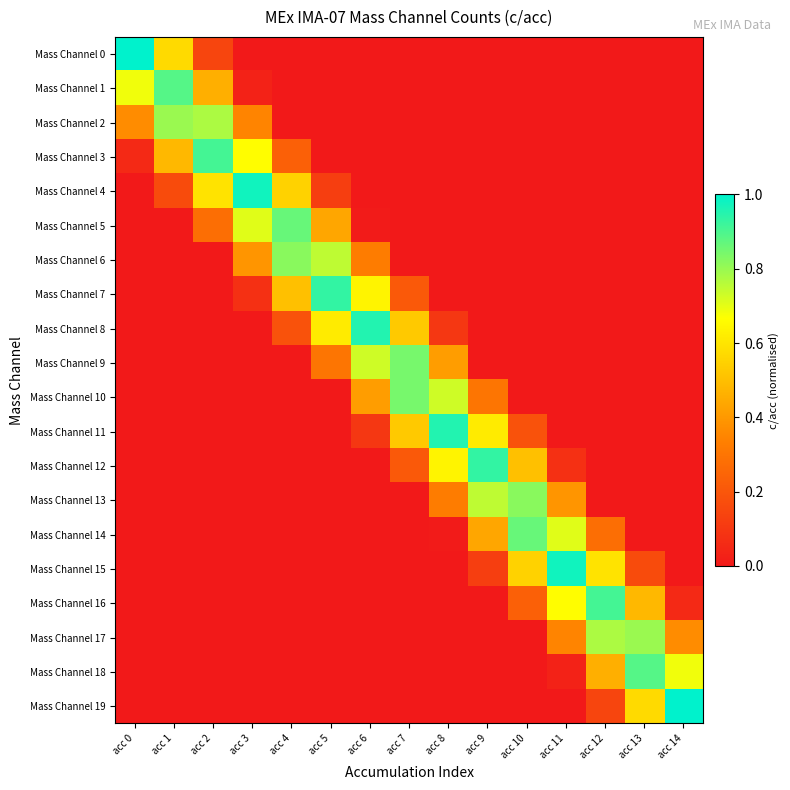

Reading left to right, extract all data points from this chart.

Mass Channel 0: acc 0=1.0	acc 1=0.6	acc 2=0.1	acc 3=0.0	acc 4=0.0	acc 5=0.0	acc 6=0.0	acc 7=0.0	acc 8=0.0	acc 9=0.0	acc 10=0.0	acc 11=0.0	acc 12=0.0	acc 13=0.0	acc 14=0.0
Mass Channel 1: acc 0=0.7	acc 1=0.9	acc 2=0.5	acc 3=0.0	acc 4=0.0	acc 5=0.0	acc 6=0.0	acc 7=0.0	acc 8=0.0	acc 9=0.0	acc 10=0.0	acc 11=0.0	acc 12=0.0	acc 13=0.0	acc 14=0.0
Mass Channel 2: acc 0=0.4	acc 1=0.8	acc 2=0.8	acc 3=0.3	acc 4=0.0	acc 5=0.0	acc 6=0.0	acc 7=0.0	acc 8=0.0	acc 9=0.0	acc 10=0.0	acc 11=0.0	acc 12=0.0	acc 13=0.0	acc 14=0.0
Mass Channel 3: acc 0=0.1	acc 1=0.5	acc 2=0.9	acc 3=0.7	acc 4=0.2	acc 5=0.0	acc 6=0.0	acc 7=0.0	acc 8=0.0	acc 9=0.0	acc 10=0.0	acc 11=0.0	acc 12=0.0	acc 13=0.0	acc 14=0.0
Mass Channel 4: acc 0=0.0	acc 1=0.2	acc 2=0.6	acc 3=1.0	acc 4=0.5	acc 5=0.1	acc 6=0.0	acc 7=0.0	acc 8=0.0	acc 9=0.0	acc 10=0.0	acc 11=0.0	acc 12=0.0	acc 13=0.0	acc 14=0.0
Mass Channel 5: acc 0=0.0	acc 1=0.0	acc 2=0.3	acc 3=0.7	acc 4=0.9	acc 5=0.4	acc 6=0.0	acc 7=0.0	acc 8=0.0	acc 9=0.0	acc 10=0.0	acc 11=0.0	acc 12=0.0	acc 13=0.0	acc 14=0.0
Mass Channel 6: acc 0=0.0	acc 1=0.0	acc 2=0.0	acc 3=0.4	acc 4=0.8	acc 5=0.8	acc 6=0.3	acc 7=0.0	acc 8=0.0	acc 9=0.0	acc 10=0.0	acc 11=0.0	acc 12=0.0	acc 13=0.0	acc 14=0.0
Mass Channel 7: acc 0=0.0	acc 1=0.0	acc 2=0.0	acc 3=0.1	acc 4=0.5	acc 5=0.9	acc 6=0.6	acc 7=0.2	acc 8=0.0	acc 9=0.0	acc 10=0.0	acc 11=0.0	acc 12=0.0	acc 13=0.0	acc 14=0.0
Mass Channel 8: acc 0=0.0	acc 1=0.0	acc 2=0.0	acc 3=0.0	acc 4=0.2	acc 5=0.6	acc 6=1.0	acc 7=0.5	acc 8=0.1	acc 9=0.0	acc 10=0.0	acc 11=0.0	acc 12=0.0	acc 13=0.0	acc 14=0.0
Mass Channel 9: acc 0=0.0	acc 1=0.0	acc 2=0.0	acc 3=0.0	acc 4=0.0	acc 5=0.3	acc 6=0.7	acc 7=0.8	acc 8=0.4	acc 9=0.0	acc 10=0.0	acc 11=0.0	acc 12=0.0	acc 13=0.0	acc 14=0.0
Mass Channel 10: acc 0=0.0	acc 1=0.0	acc 2=0.0	acc 3=0.0	acc 4=0.0	acc 5=0.0	acc 6=0.4	acc 7=0.8	acc 8=0.7	acc 9=0.3	acc 10=0.0	acc 11=0.0	acc 12=0.0	acc 13=0.0	acc 14=0.0
Mass Channel 11: acc 0=0.0	acc 1=0.0	acc 2=0.0	acc 3=0.0	acc 4=0.0	acc 5=0.0	acc 6=0.1	acc 7=0.5	acc 8=1.0	acc 9=0.6	acc 10=0.2	acc 11=0.0	acc 12=0.0	acc 13=0.0	acc 14=0.0
Mass Channel 12: acc 0=0.0	acc 1=0.0	acc 2=0.0	acc 3=0.0	acc 4=0.0	acc 5=0.0	acc 6=0.0	acc 7=0.2	acc 8=0.6	acc 9=0.9	acc 10=0.5	acc 11=0.1	acc 12=0.0	acc 13=0.0	acc 14=0.0
Mass Channel 13: acc 0=0.0	acc 1=0.0	acc 2=0.0	acc 3=0.0	acc 4=0.0	acc 5=0.0	acc 6=0.0	acc 7=0.0	acc 8=0.3	acc 9=0.8	acc 10=0.8	acc 11=0.4	acc 12=0.0	acc 13=0.0	acc 14=0.0
Mass Channel 14: acc 0=0.0	acc 1=0.0	acc 2=0.0	acc 3=0.0	acc 4=0.0	acc 5=0.0	acc 6=0.0	acc 7=0.0	acc 8=0.0	acc 9=0.4	acc 10=0.9	acc 11=0.7	acc 12=0.3	acc 13=0.0	acc 14=0.0
Mass Channel 15: acc 0=0.0	acc 1=0.0	acc 2=0.0	acc 3=0.0	acc 4=0.0	acc 5=0.0	acc 6=0.0	acc 7=0.0	acc 8=0.0	acc 9=0.1	acc 10=0.5	acc 11=1.0	acc 12=0.6	acc 13=0.2	acc 14=0.0
Mass Channel 16: acc 0=0.0	acc 1=0.0	acc 2=0.0	acc 3=0.0	acc 4=0.0	acc 5=0.0	acc 6=0.0	acc 7=0.0	acc 8=0.0	acc 9=0.0	acc 10=0.2	acc 11=0.7	acc 12=0.9	acc 13=0.5	acc 14=0.1
Mass Channel 17: acc 0=0.0	acc 1=0.0	acc 2=0.0	acc 3=0.0	acc 4=0.0	acc 5=0.0	acc 6=0.0	acc 7=0.0	acc 8=0.0	acc 9=0.0	acc 10=0.0	acc 11=0.3	acc 12=0.8	acc 13=0.8	acc 14=0.4
Mass Channel 18: acc 0=0.0	acc 1=0.0	acc 2=0.0	acc 3=0.0	acc 4=0.0	acc 5=0.0	acc 6=0.0	acc 7=0.0	acc 8=0.0	acc 9=0.0	acc 10=0.0	acc 11=0.0	acc 12=0.5	acc 13=0.9	acc 14=0.7
Mass Channel 19: acc 0=0.0	acc 1=0.0	acc 2=0.0	acc 3=0.0	acc 4=0.0	acc 5=0.0	acc 6=0.0	acc 7=0.0	acc 8=0.0	acc 9=0.0	acc 10=0.0	acc 11=0.0	acc 12=0.1	acc 13=0.6	acc 14=1.0